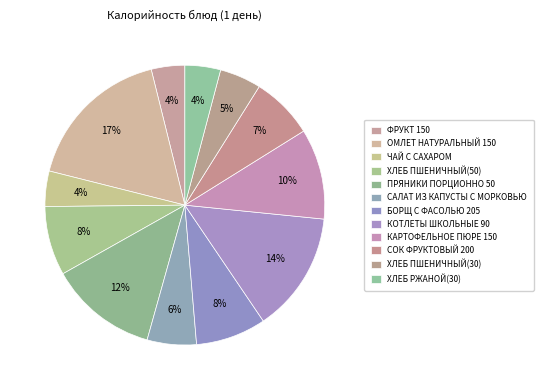

To the nearest percent, what is the difference between the КОТЛЕТЫ ШКОЛЬНЫЕ 90 and ХЛЕБ РЖАНОЙ(30) slice percentages?

10%